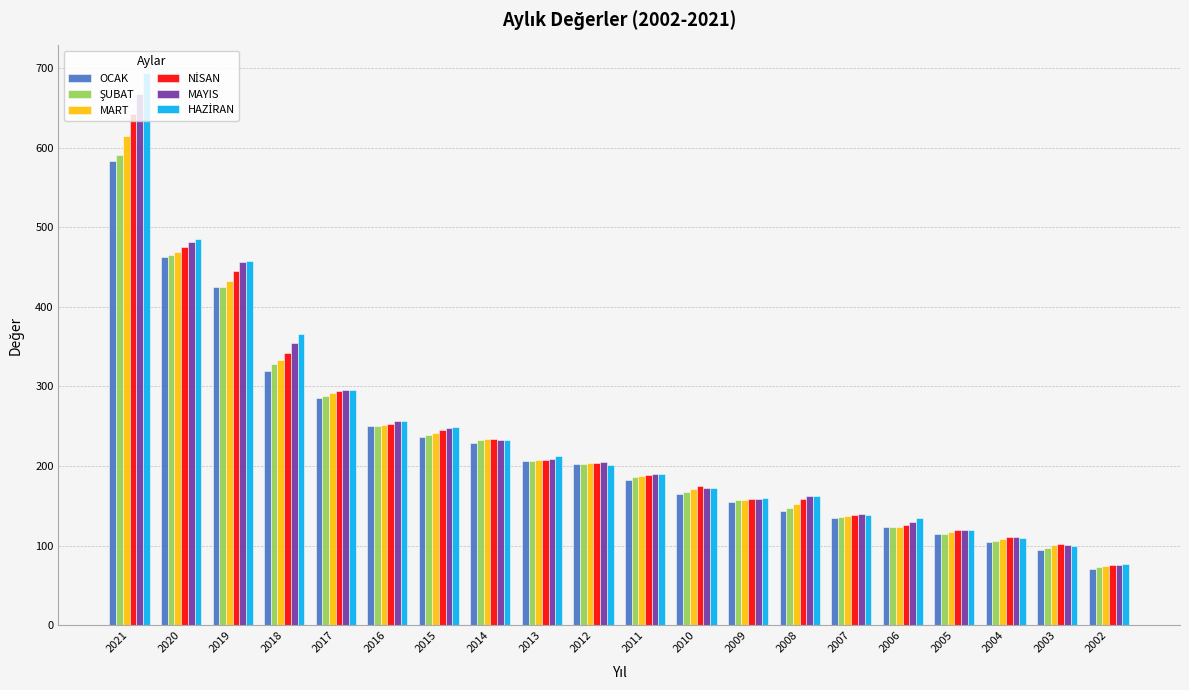

What is the difference between the OCAK values at 2011 and 2004?

78.3